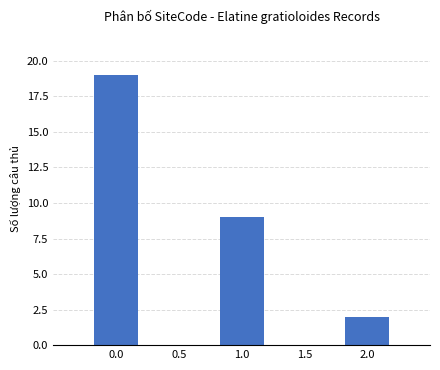

Is it true that the value at 1.0 is 16?

False